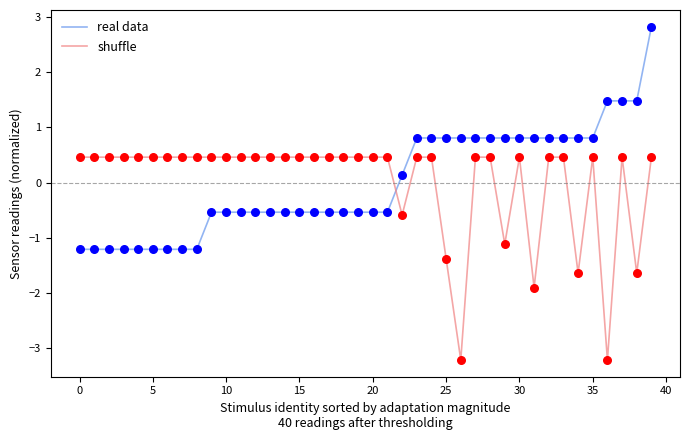

Which series ends up on top after the final intersection of real data and shuffle?

real data